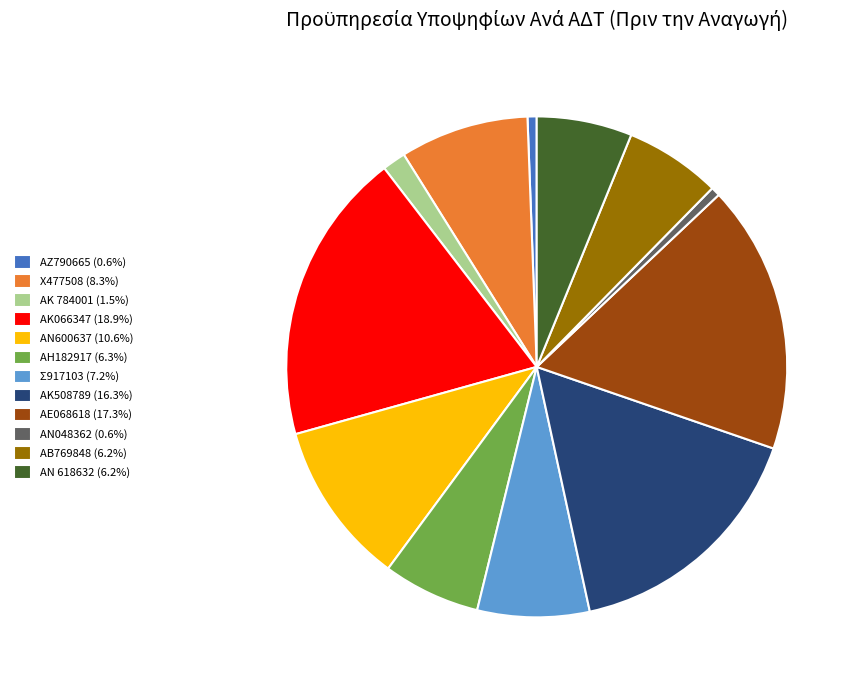

Is Χ477508 the majority of the pie?

No